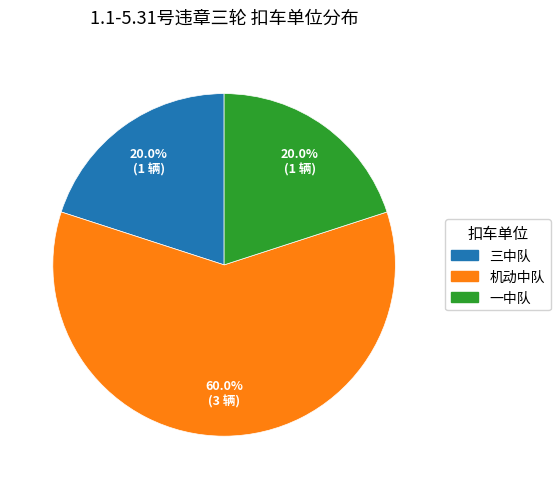

Approximately how many times larger is the value at 一中队 compared to 三中队?

1.0